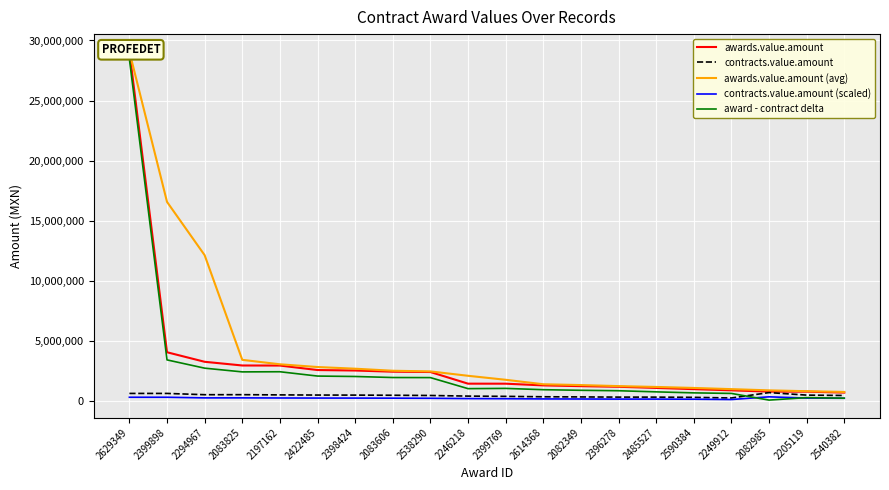

Between 2629349 and 2399898, which series saw the biggest shift?

award - contract delta